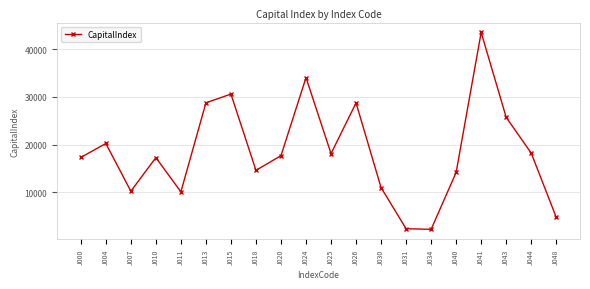

Where is the first local minimum?

J007